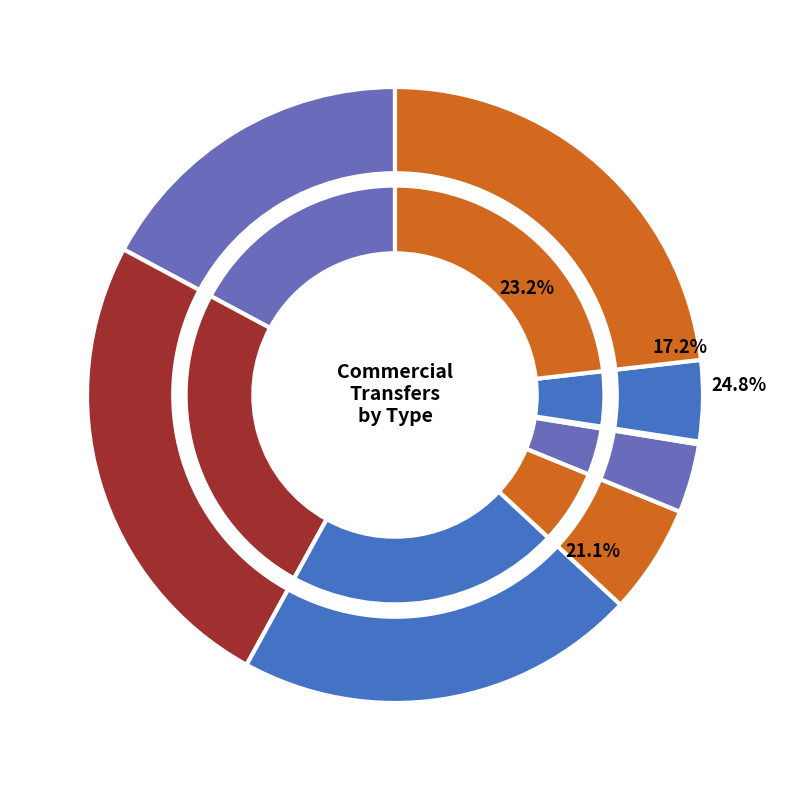

What is the largest slice in the pie chart?

Apartments 7-19 units